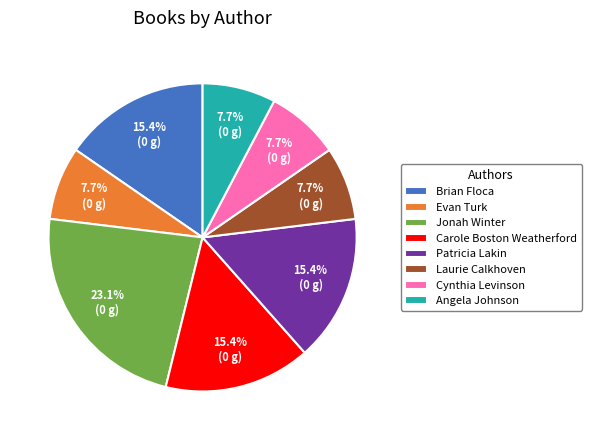

Is Patricia Lakin the majority of the pie?

No